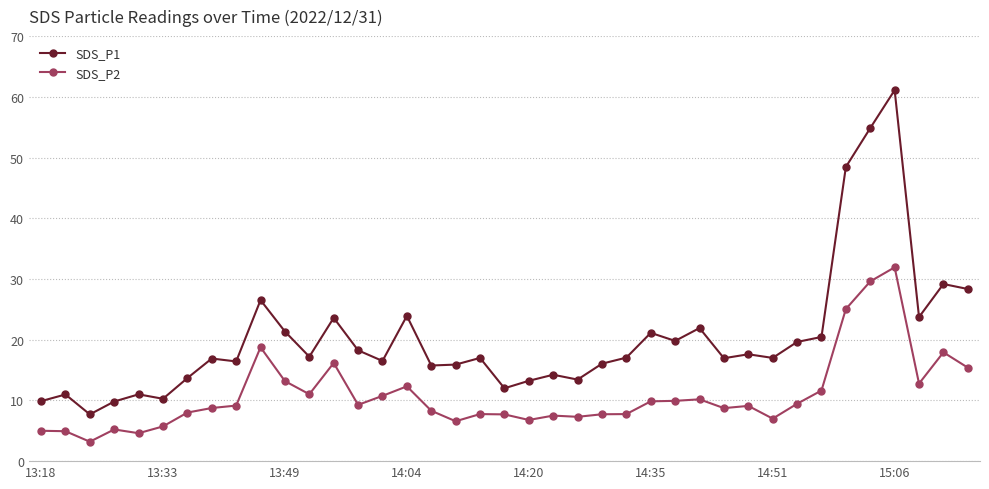

What is the highest value of the SDS_P1 series?

61.1